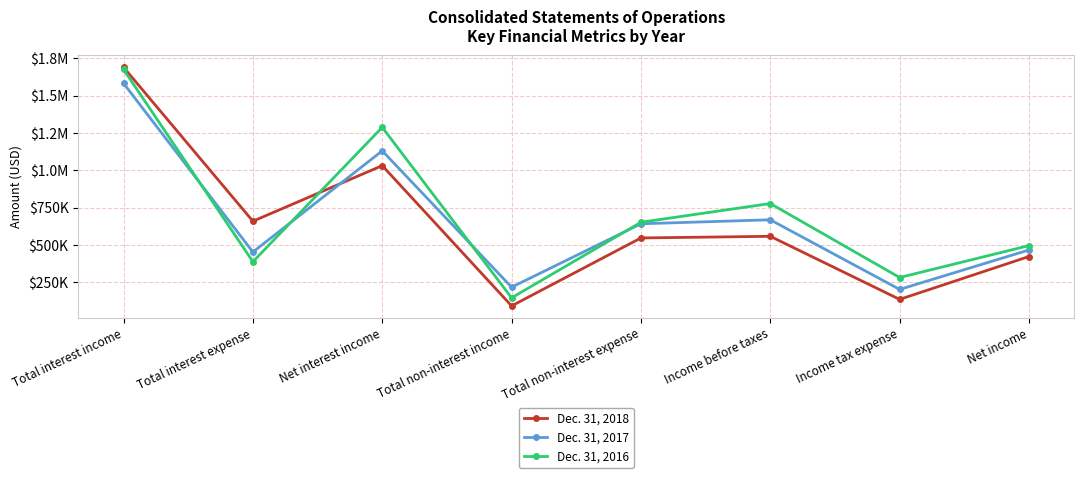

What are all the series names shown in the legend?

Dec. 31, 2018, Dec. 31, 2017, Dec. 31, 2016